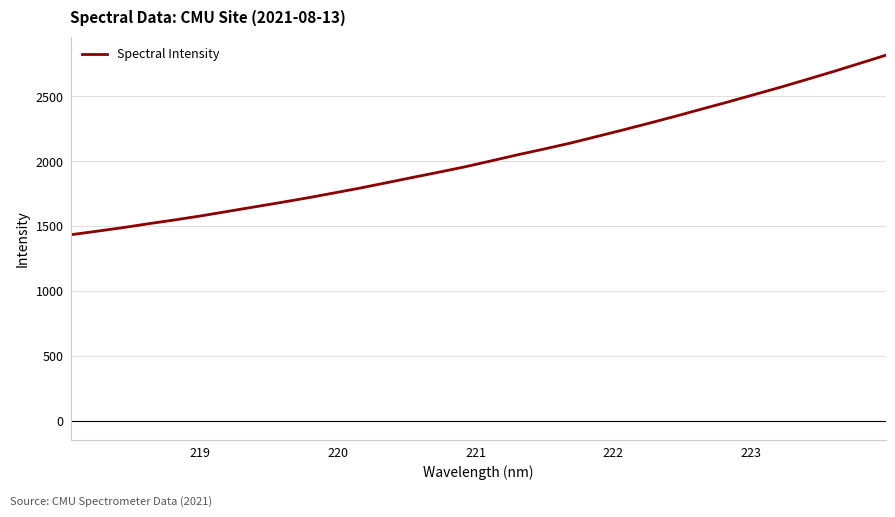

What is the maximum value shown in the chart?

2817.5